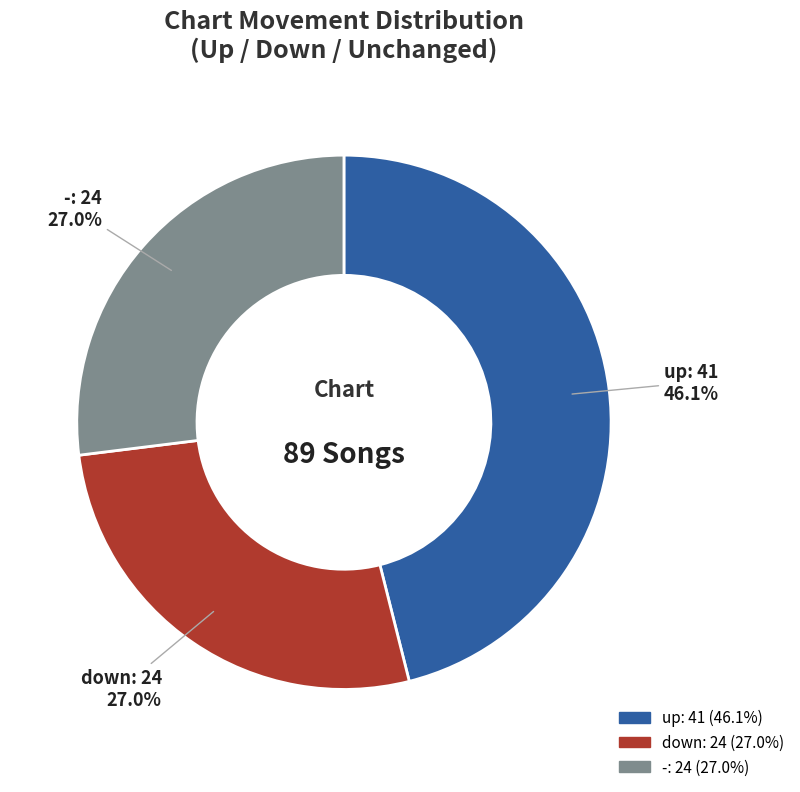

Which slice is the largest?

up